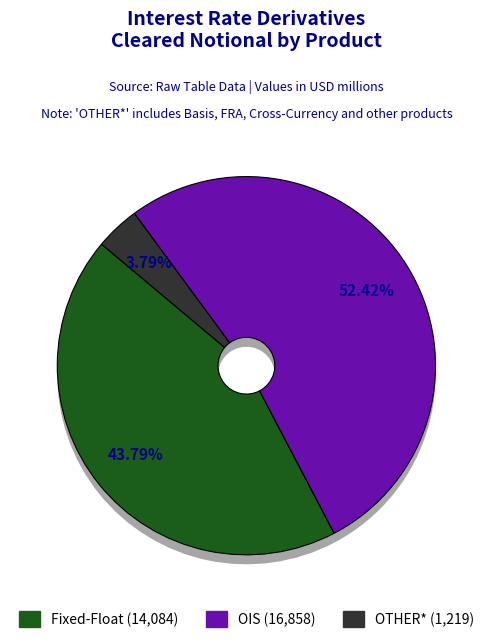

To the nearest percent, what percentage of the pie is Fixed-Float?

44%